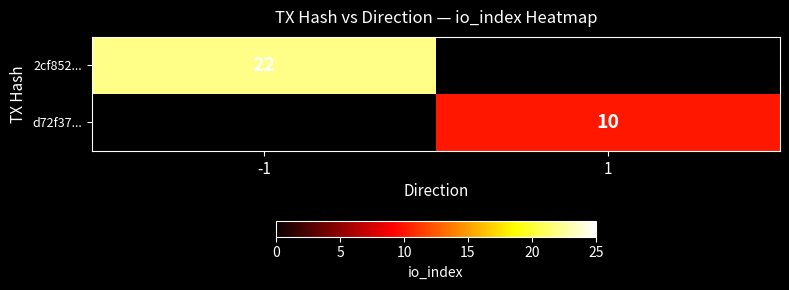

The value of 2cf852... at -1 is 9. True or false?

False